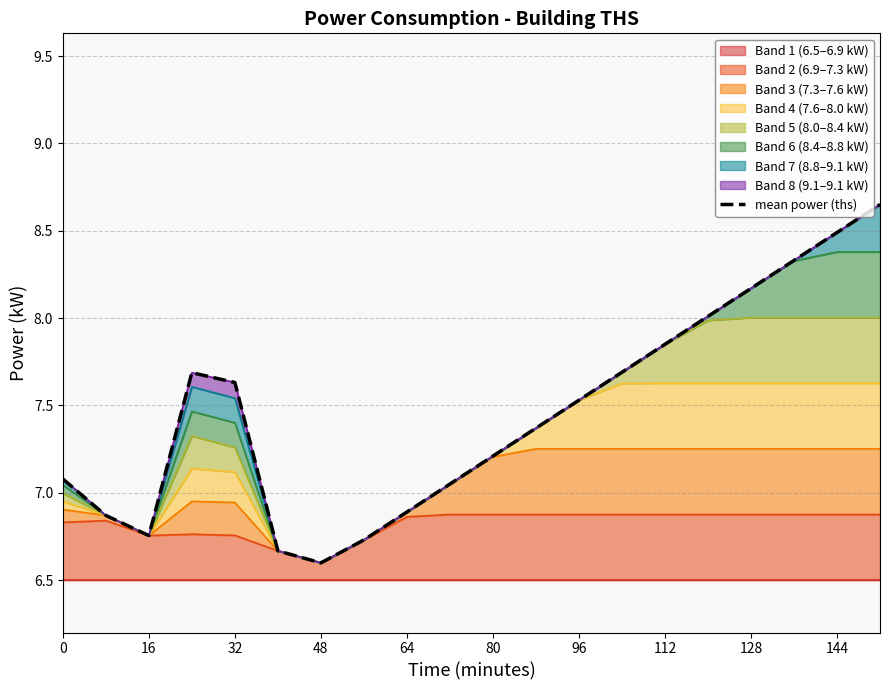

Is it true that Band 2 (6.9–7.3 kW) equals 6.9 at 128?

True